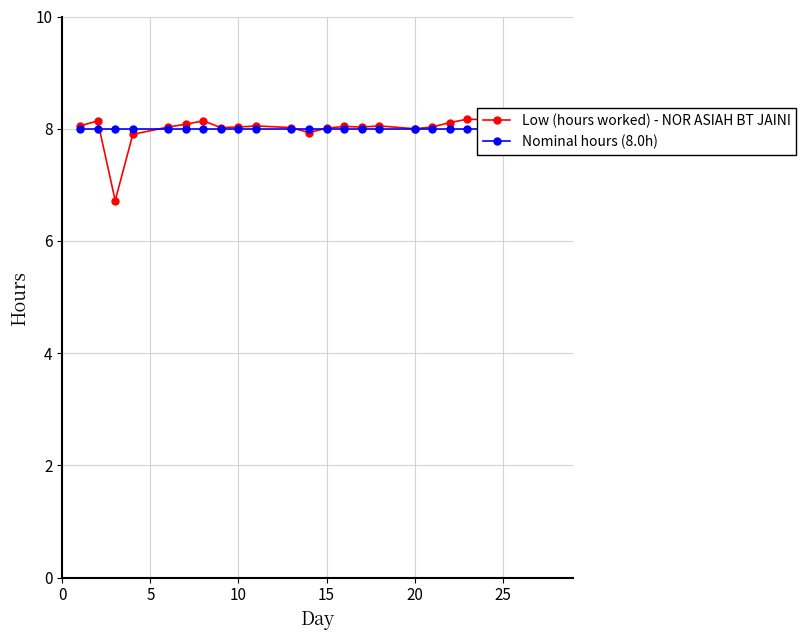

The value of Low (hours worked) - NOR ASIAH BT JAINI at 17 is 11.0. True or false?

False